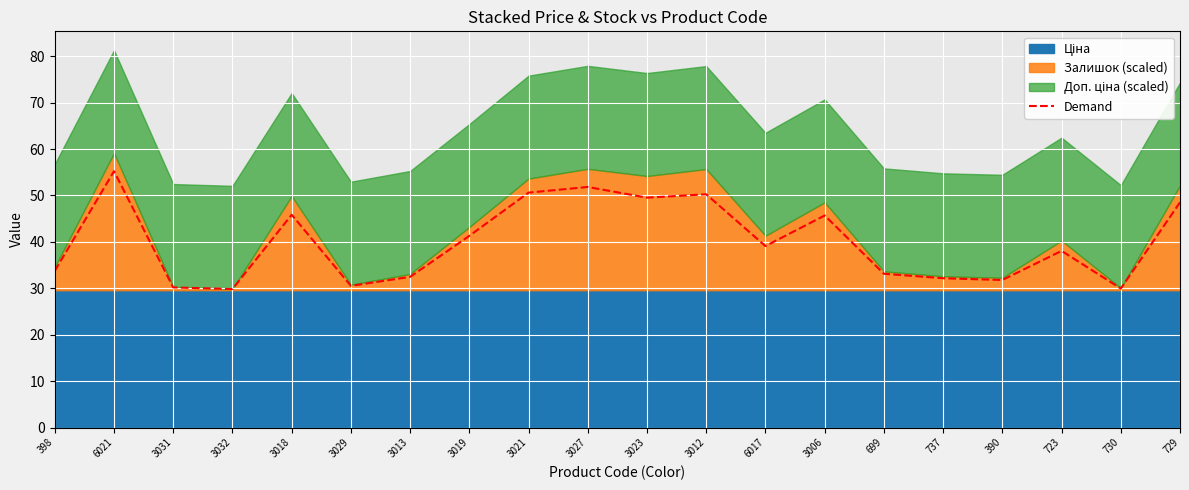

Does the chart display data point markers on the line(s)?

No